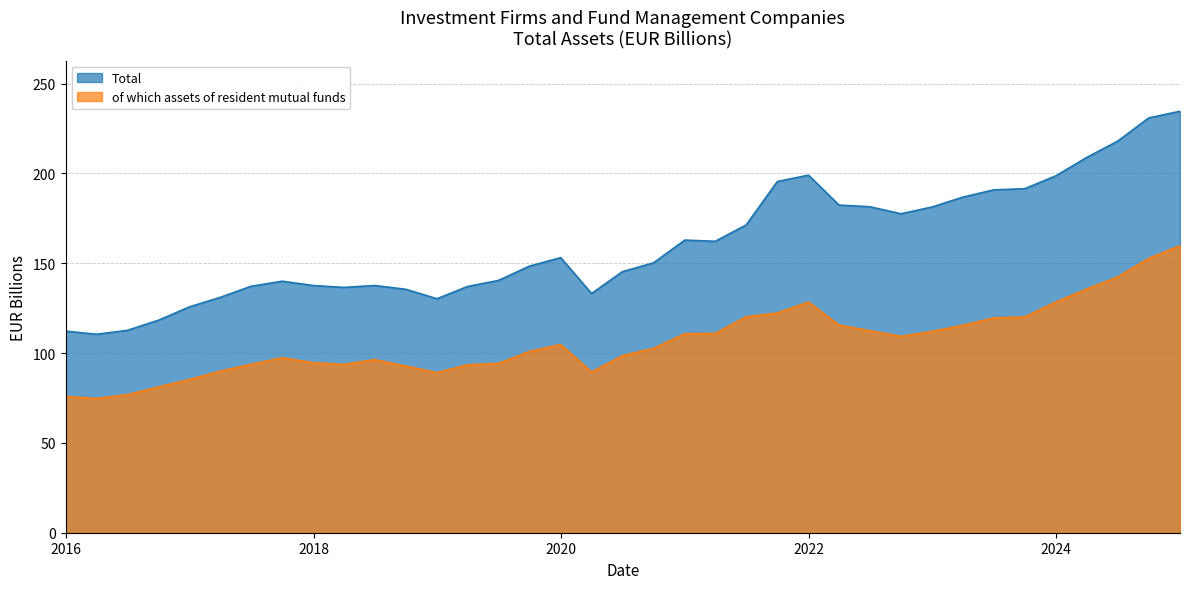

What is the difference between the of which assets of resident mutual funds values at 30.09.2020 and 30.09.2021?

19.7